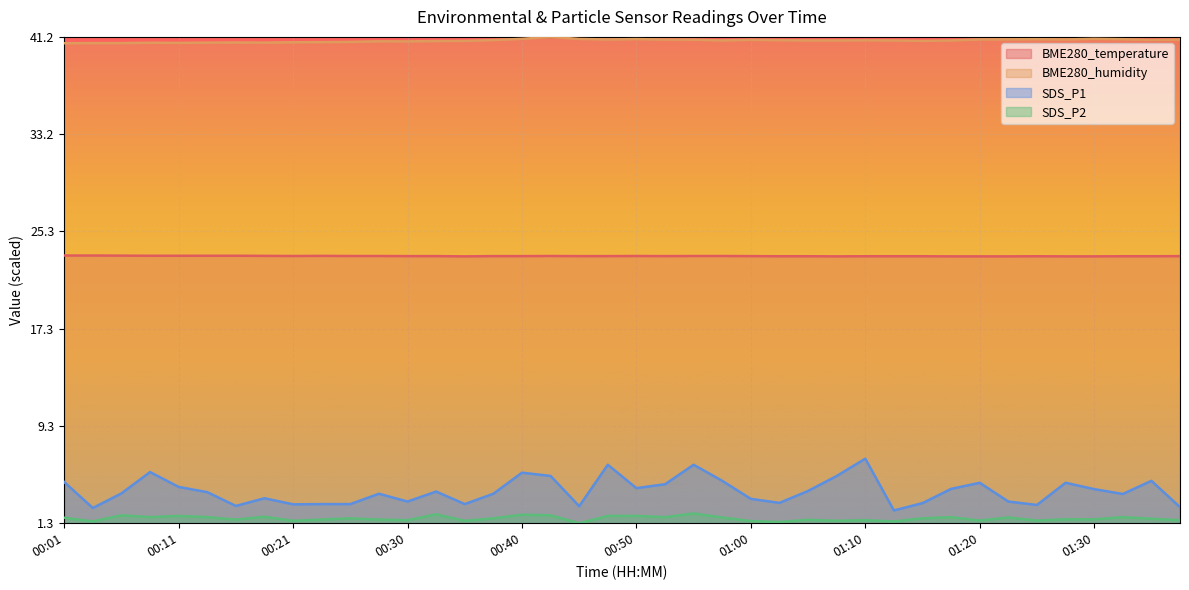

True or false: BME280_temperature and BME280_humidity intersect in this chart.

False